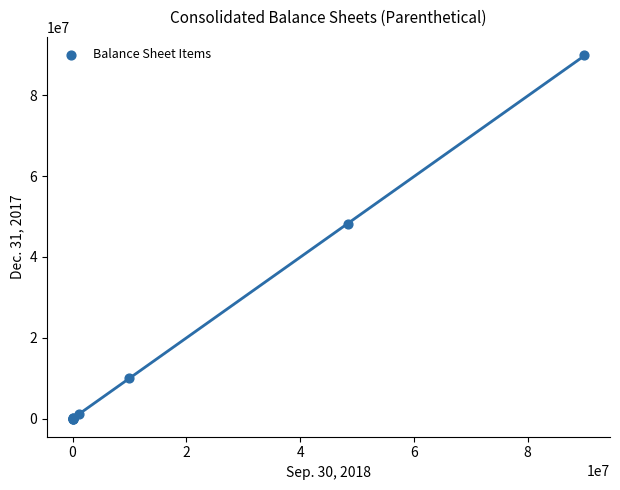

What Y value in the scatter plot is closest to 45000000?

48117390.0